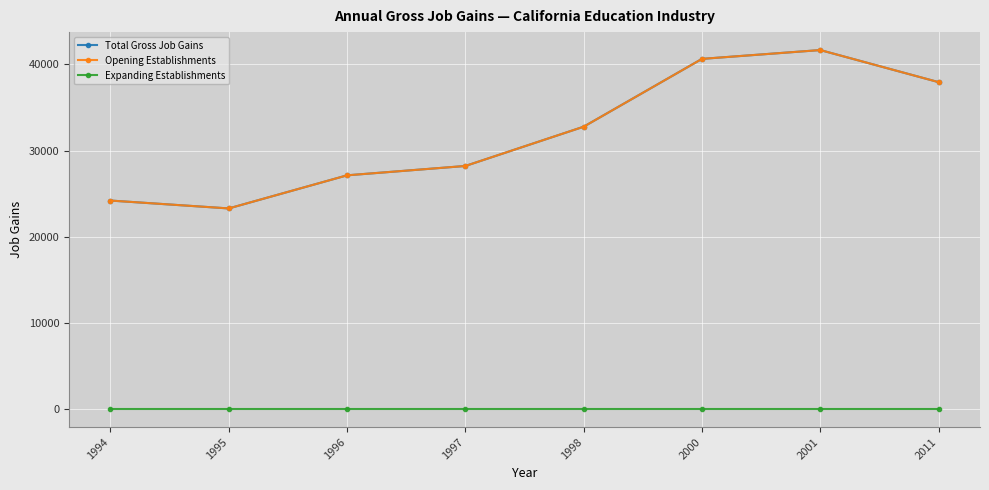

What is the difference between the second highest and second lowest values in the Opening Establishments series?

16443